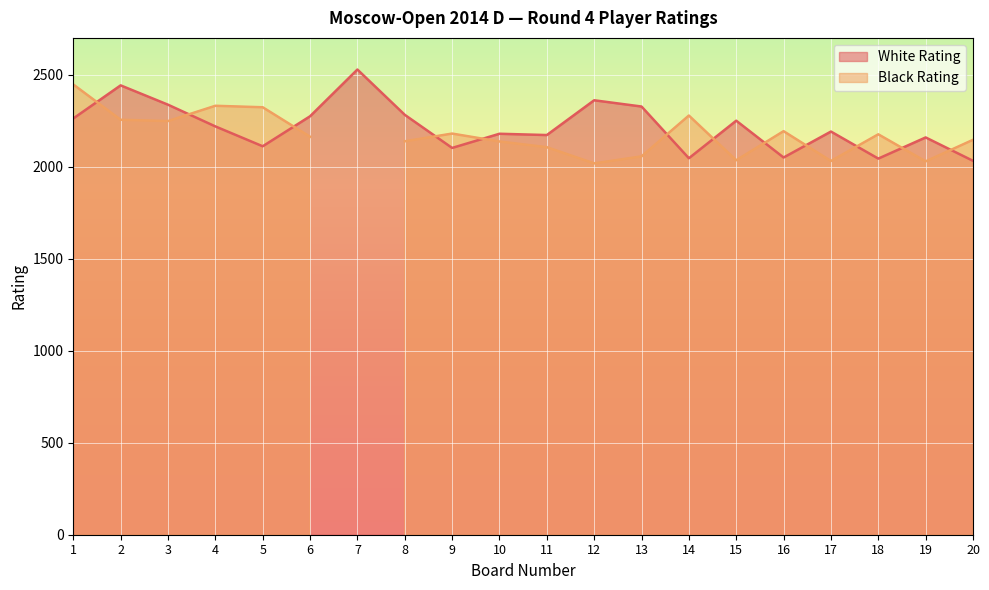

The value of White Rating at 10 is 2179. True or false?

True